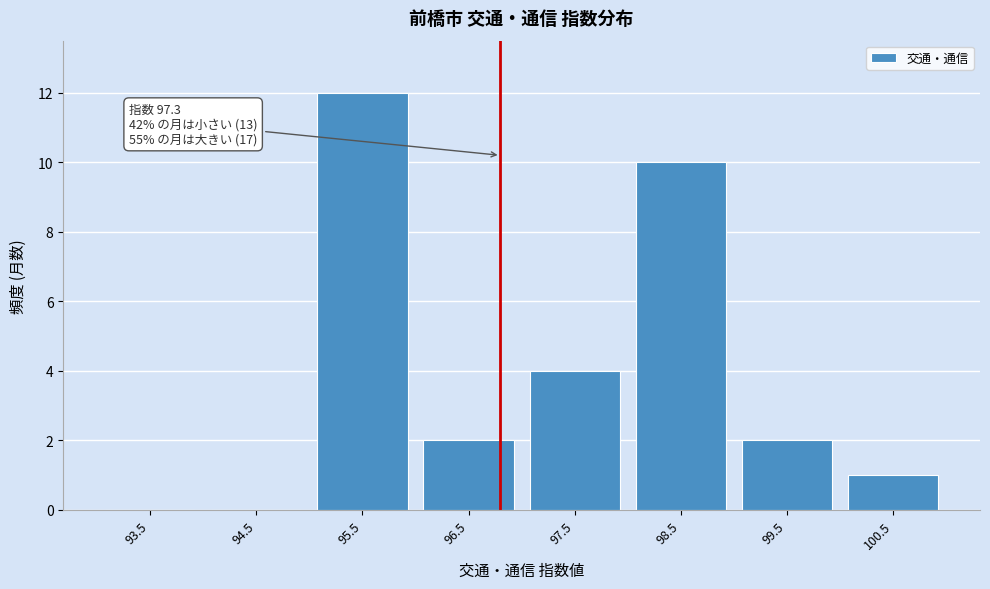

Reading right to left, transcribe all the data shown in this chart.

100.5=1	99.5=2	98.5=10	97.5=4	96.5=2	95.5=12	94.5=0	93.5=0